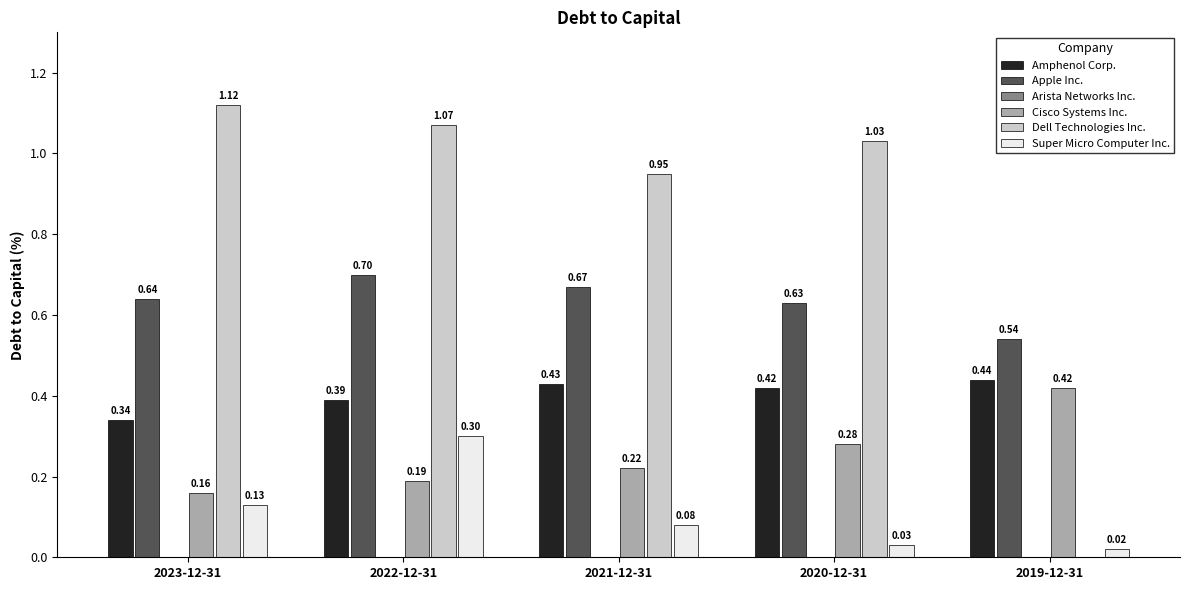

What is the label of the 5th bar from the left?

2019-12-31